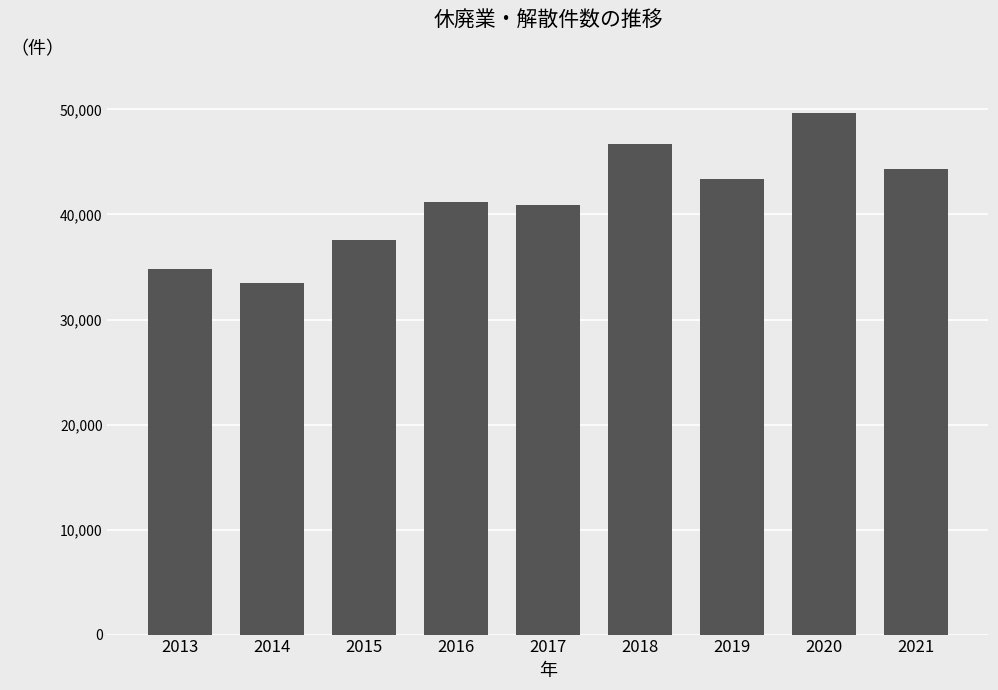

Are the bars horizontal?

No